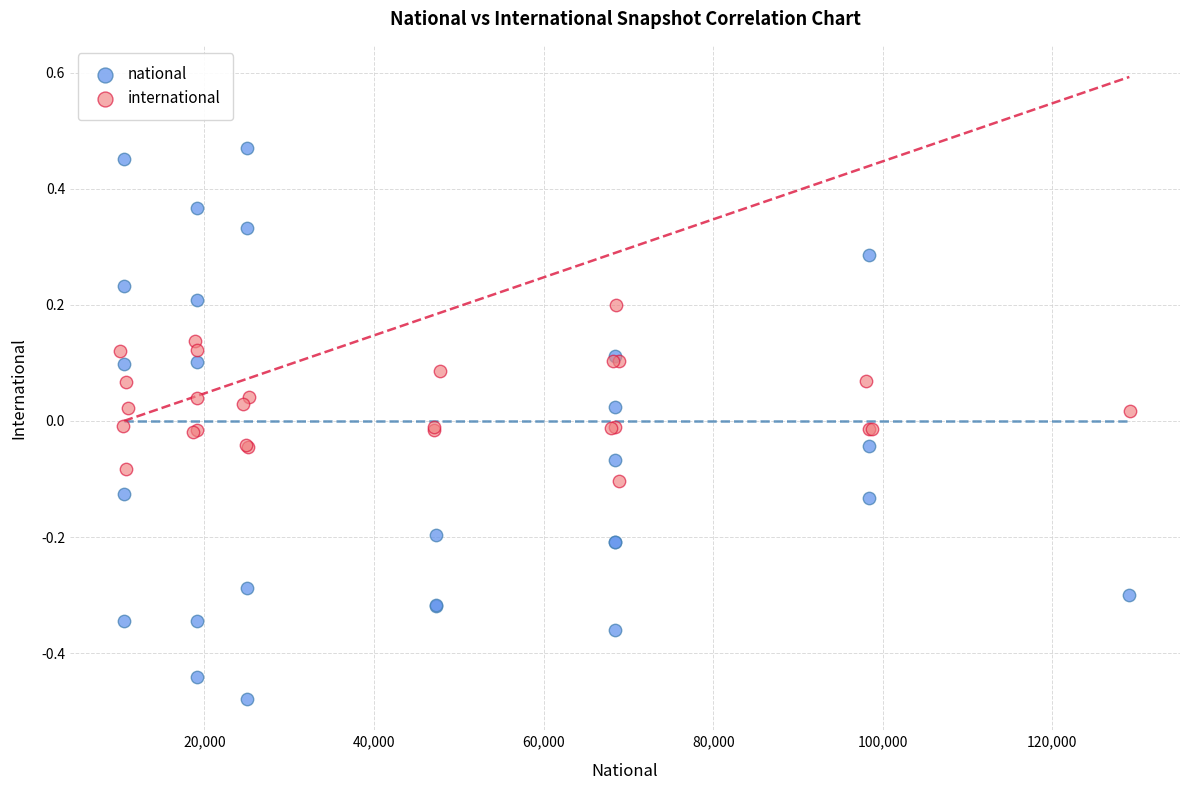

Which series contains the lowest Y value?

national